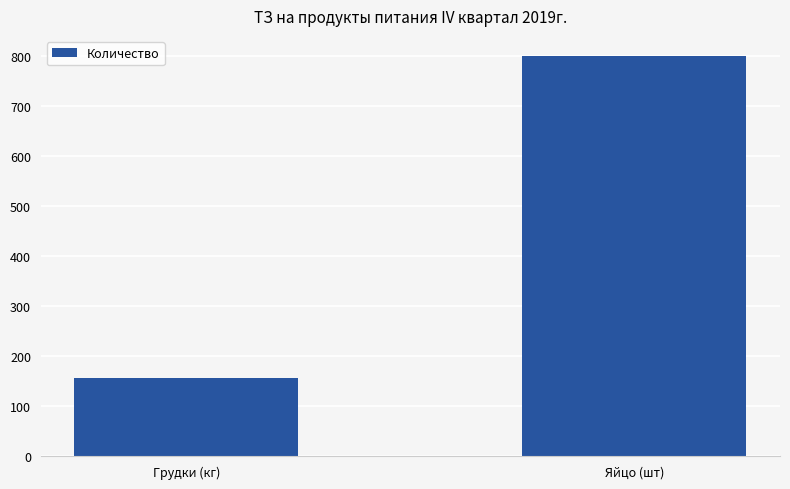

The chart shows a value of 1198 at Яйцо (шт). True or false?

False